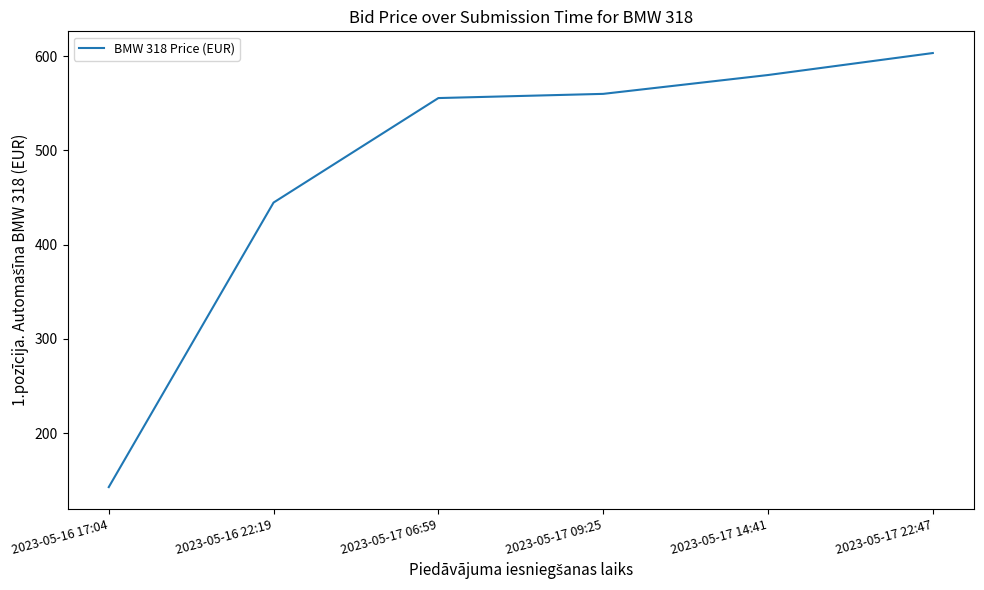

What is the change in value from 2023-05-17 06:59 to 2023-05-17 22:47?

+47.8